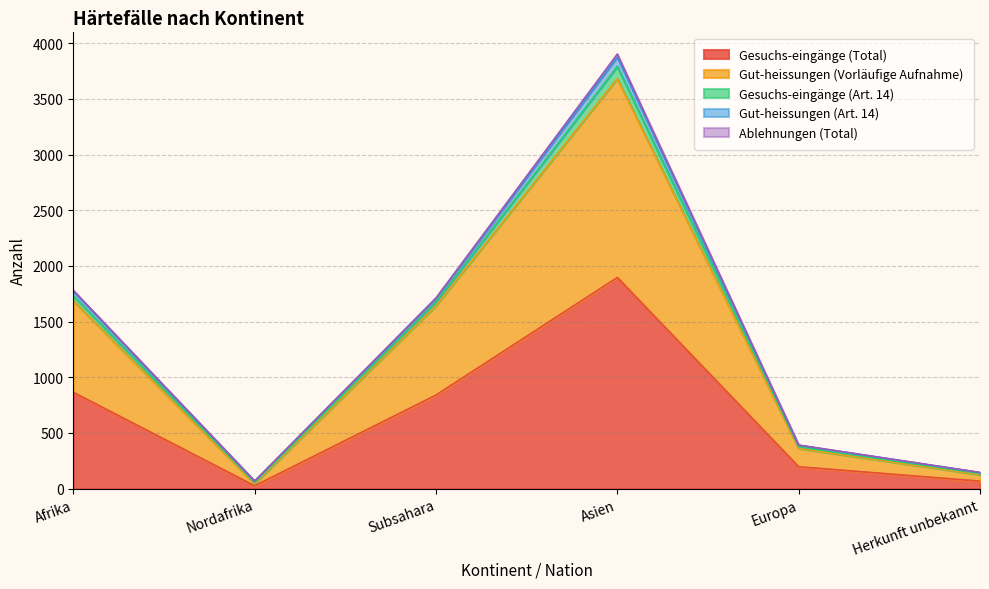

Does the chart display data point markers on the line(s)?

No